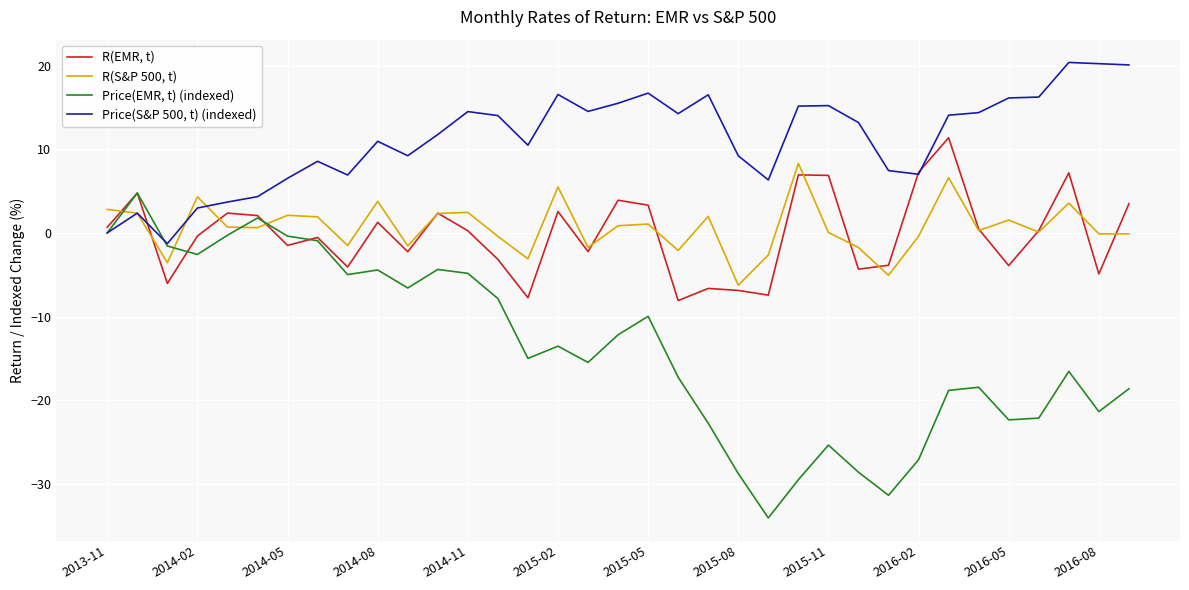

After their last crossing, which series has the higher values: R(S&P 500, t) or Price(EMR, t) (indexed)?

R(S&P 500, t)